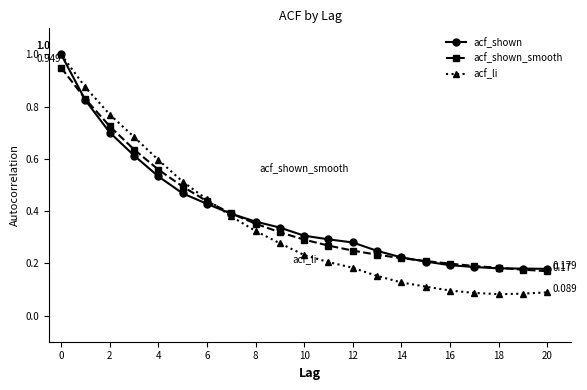

What are all the series names shown in the legend?

acf_shown, acf_shown_smooth, acf_li